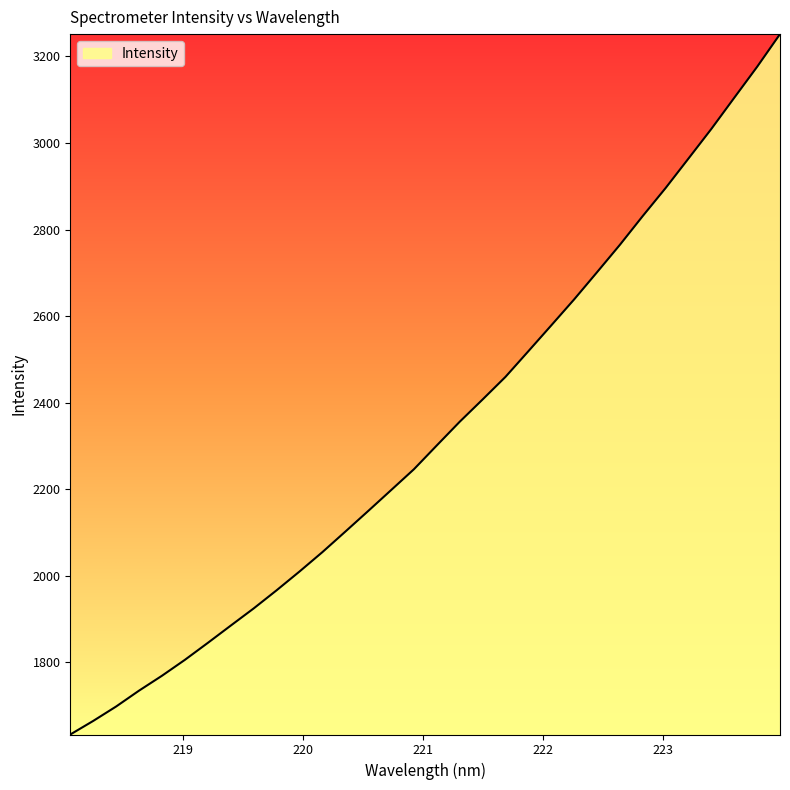

What is the difference between the maximum and minimum values?

1619.0